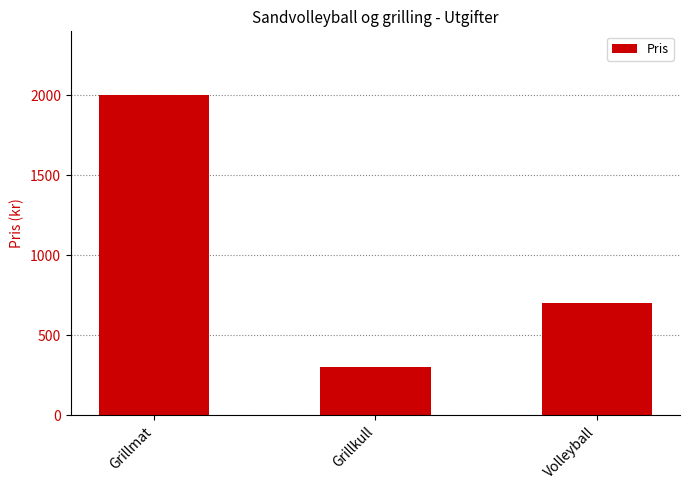

Is it true that the value at Grillkull is 457?

False